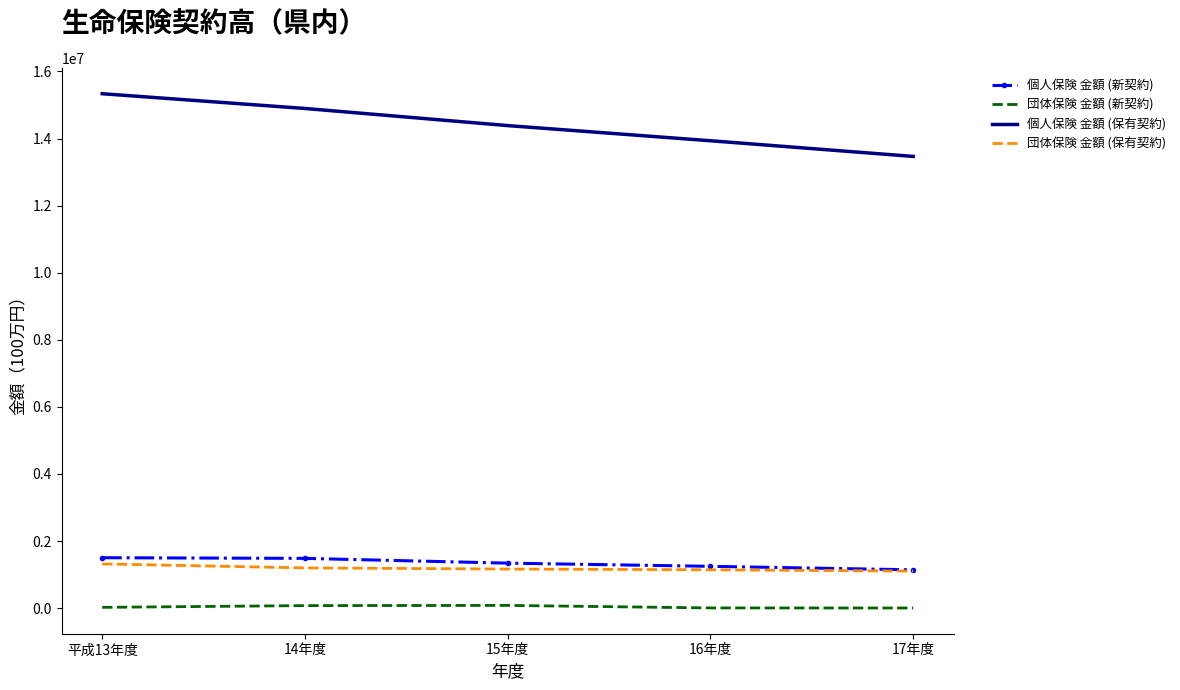

Which series has the largest total across all categories?

個人保険 金額 (保有契約)